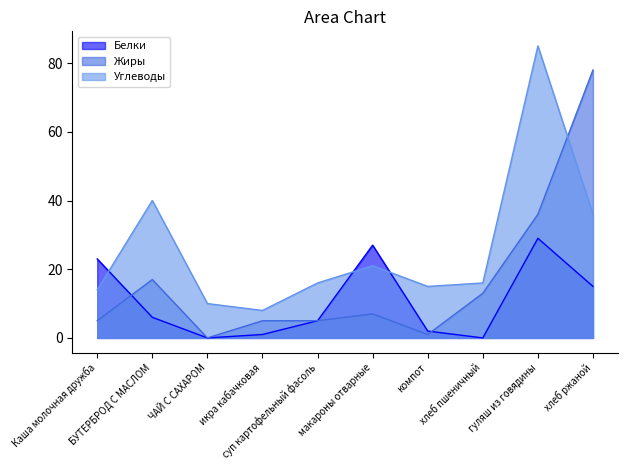

How many values in Жиры are above zero?

9